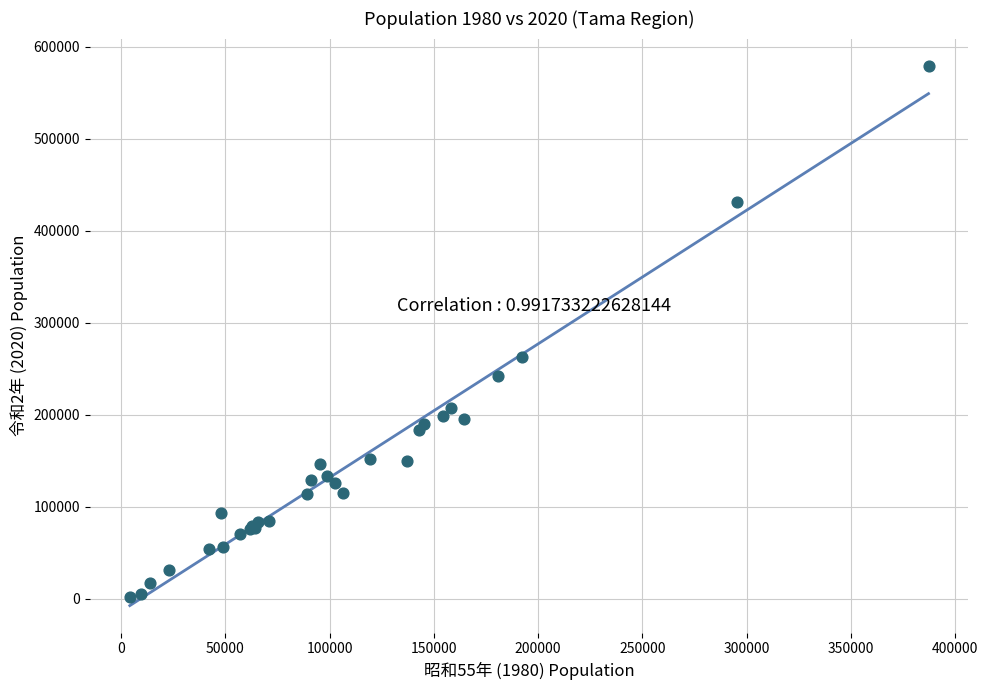

What Y value in the scatter plot is closest to 290679?

262790